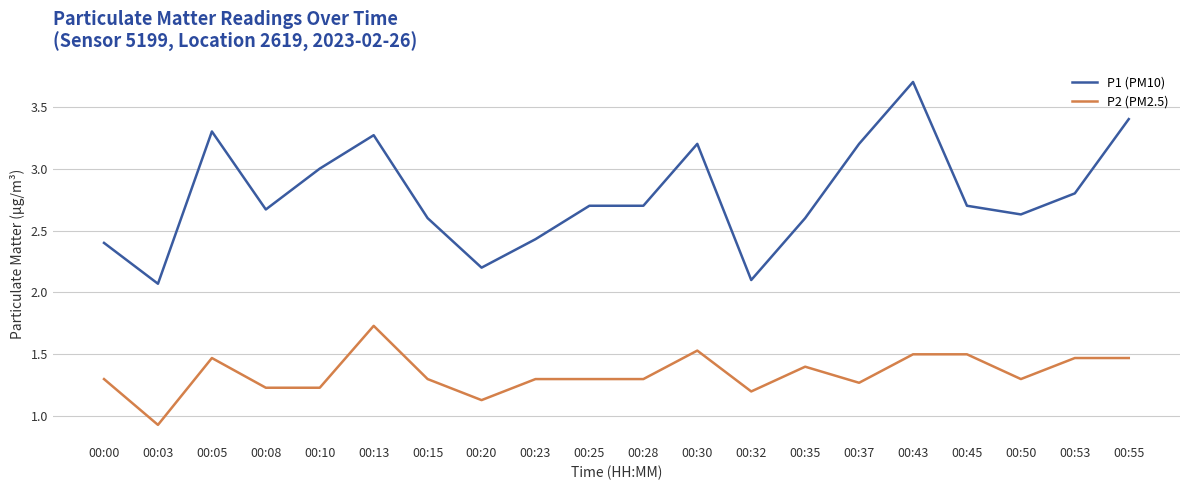

True or false: P1 (PM10) and P2 (PM2.5) cross at least once.

False